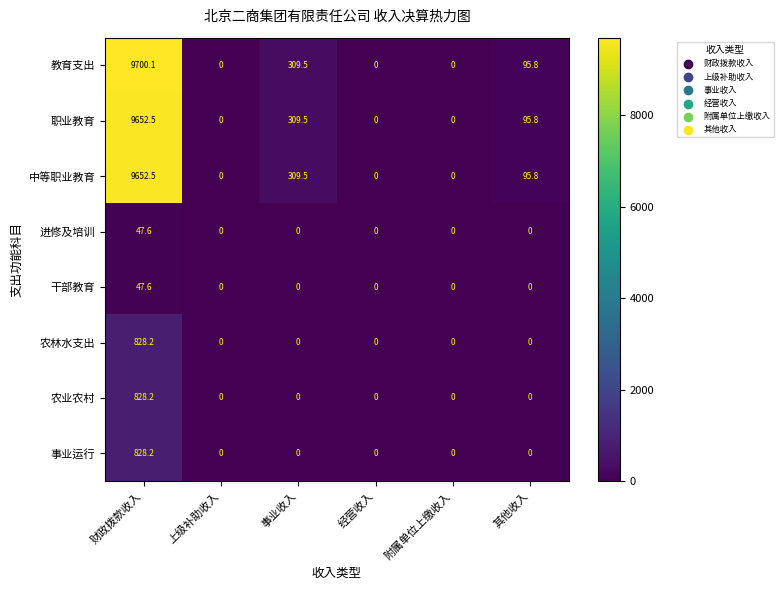

Which series has the widest spread of values?

教育支出